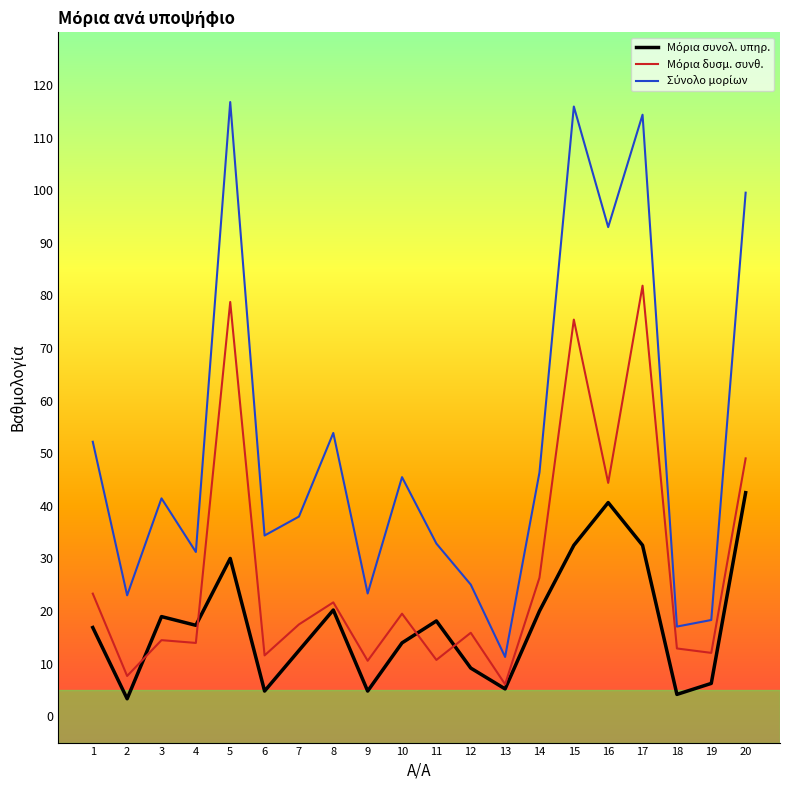

What is the spread (max minus min) of values at 15?

83.4